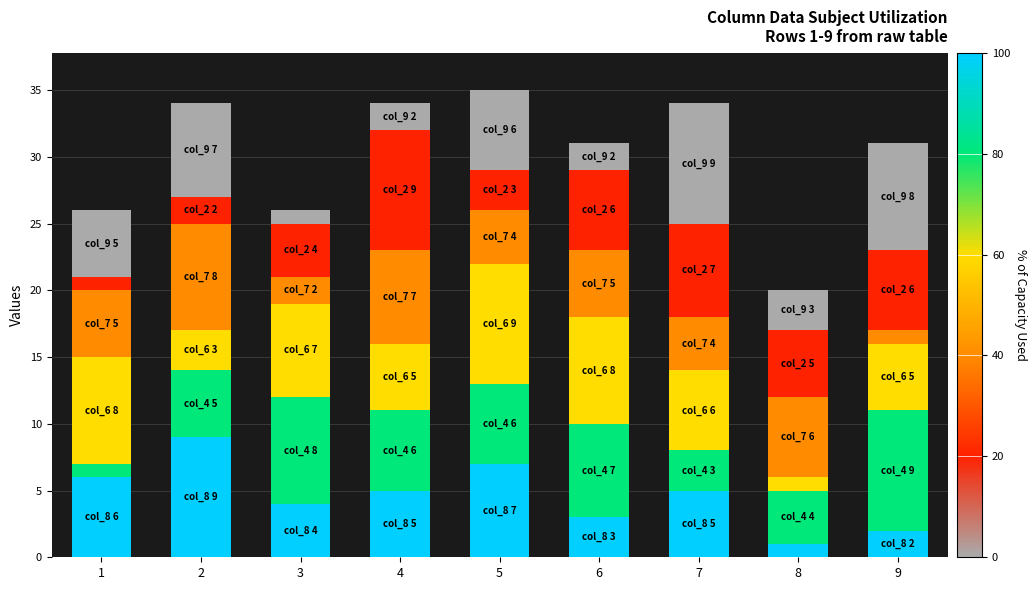

Are the bars horizontal?

No